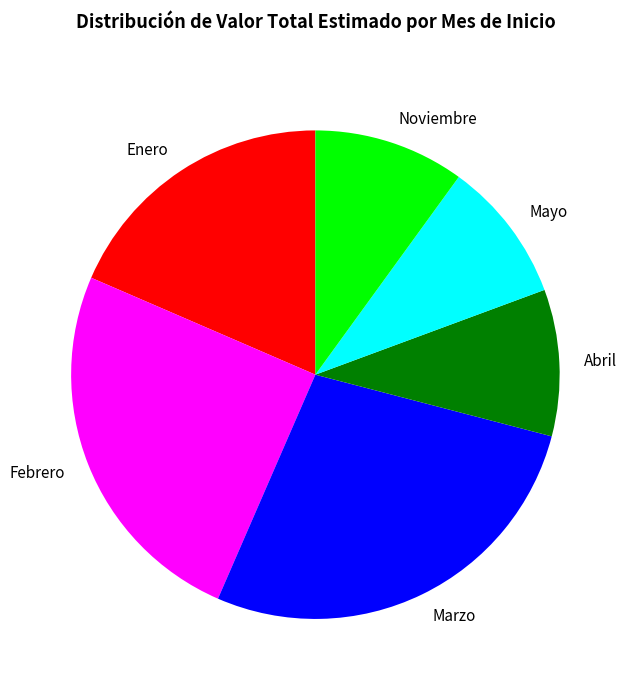

Is it true that Enero is 26% of the pie?

False